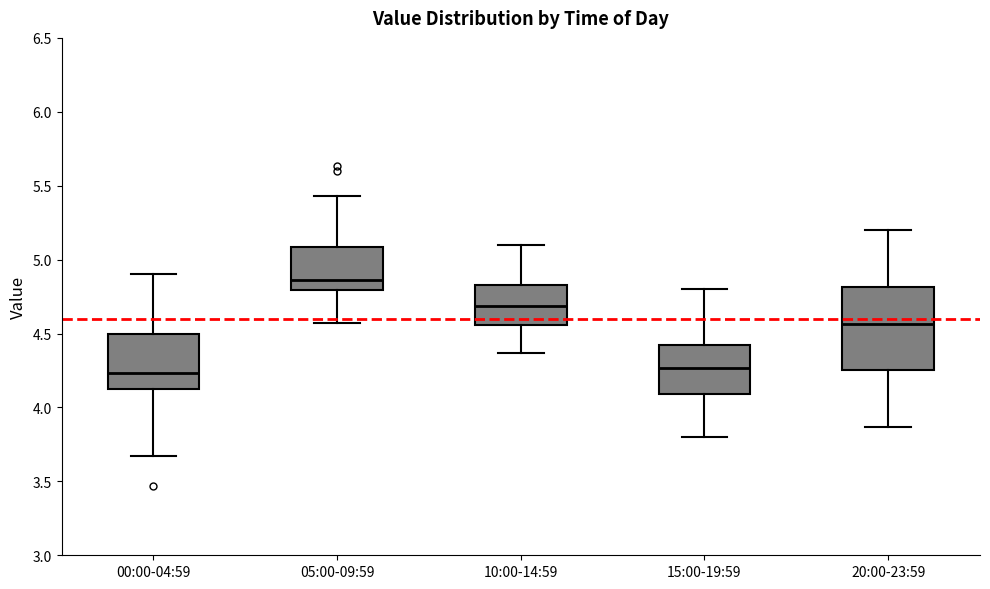

Reading left to right, read every box against the y-axis: the position of its median line, the range the box covers, and the ends of its whiskers. The values are not printed on the chart, so give them approximately, as read against the axis.

00:00-04:59: median 4.25, box 4.10 to 4.50, whiskers 3.65 to 4.90
05:00-09:59: median 4.85, box 4.80 to 5.10, whiskers 4.55 to 5.45
10:00-14:59: median 4.70, box 4.55 to 4.85, whiskers 4.35 to 5.10
15:00-19:59: median 4.25, box 4.10 to 4.45, whiskers 3.80 to 4.80
20:00-23:59: median 4.55, box 4.25 to 4.80, whiskers 3.85 to 5.20